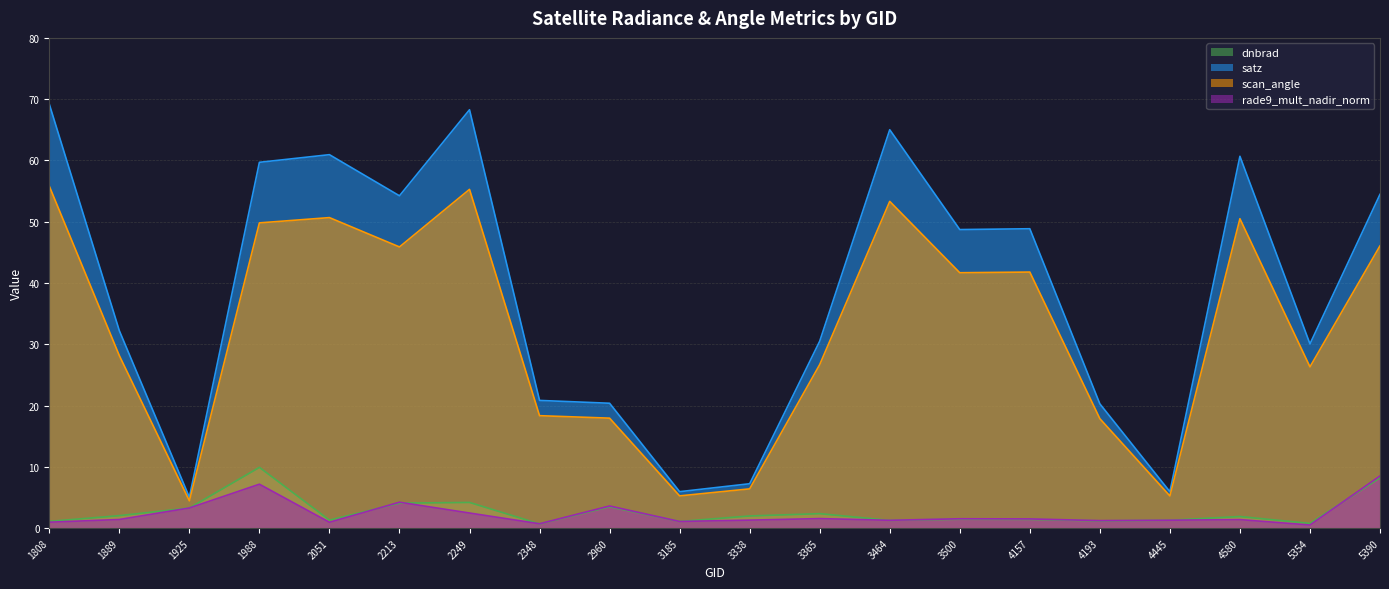

How many categories are shown in the chart?

20